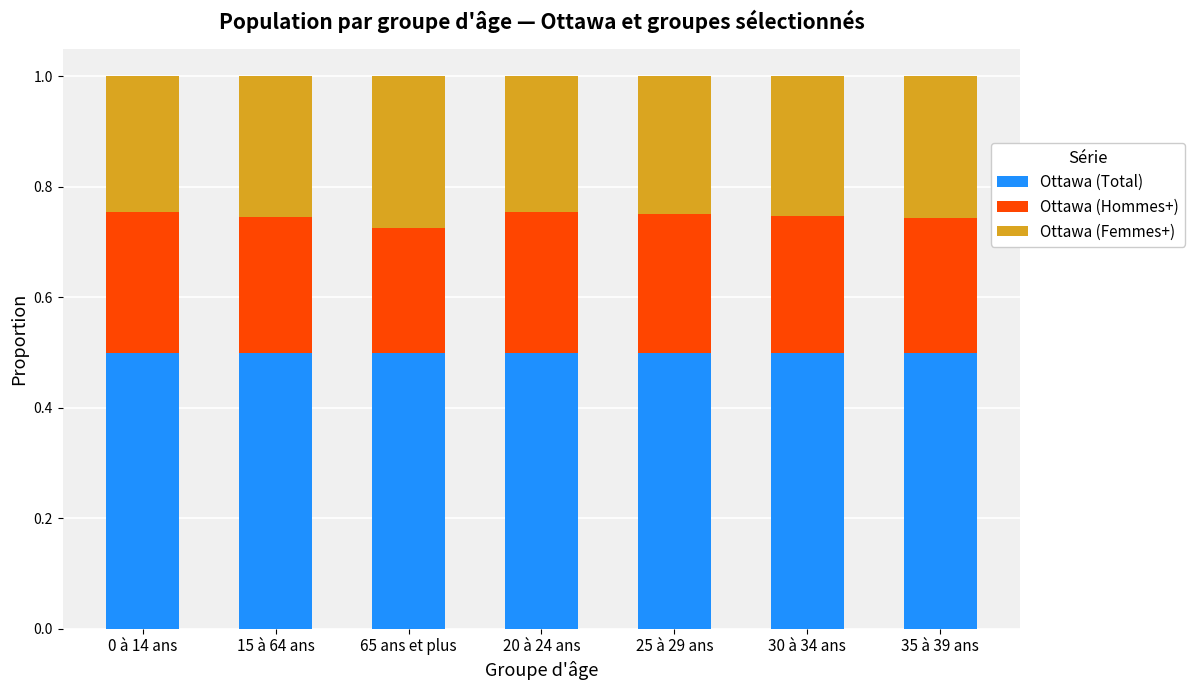

The value of Ottawa (Total) at 30 à 34 ans is 0.5. True or false?

True